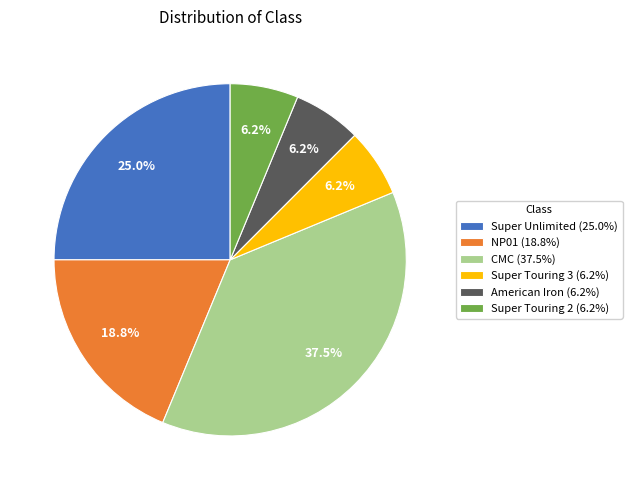

What is the ratio of the value at Super Touring 2 (6.2%) to the value at NP01 (18.8%)?

0.3